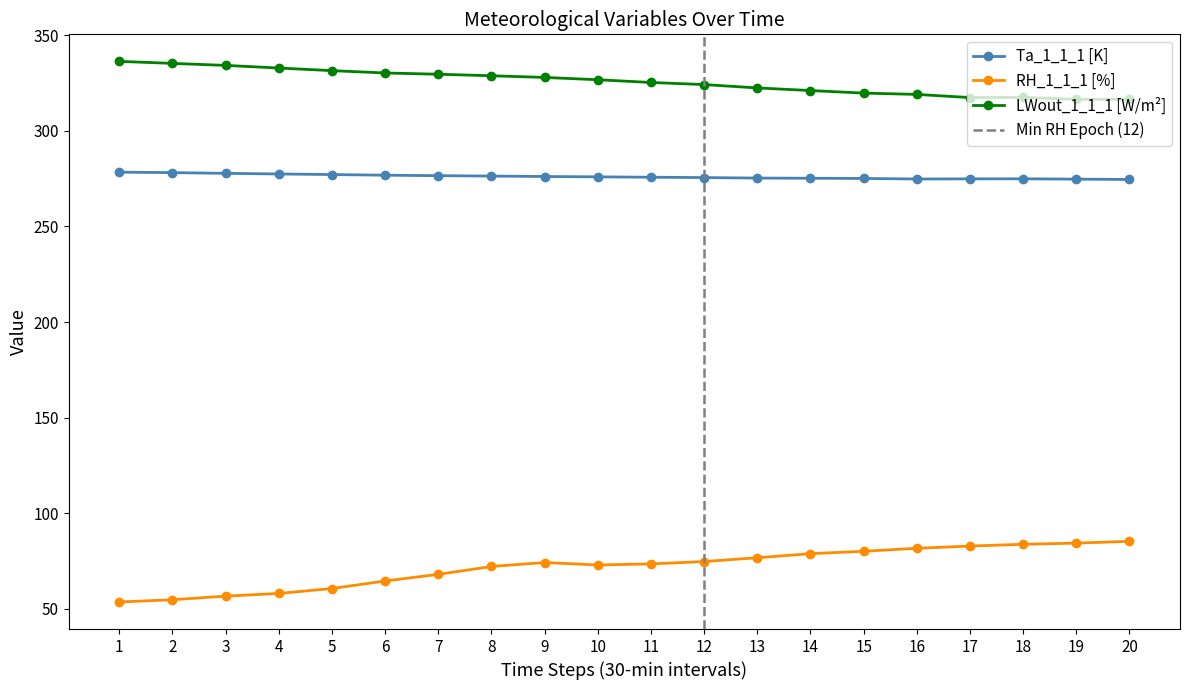

How many categories are shown in the chart?

20